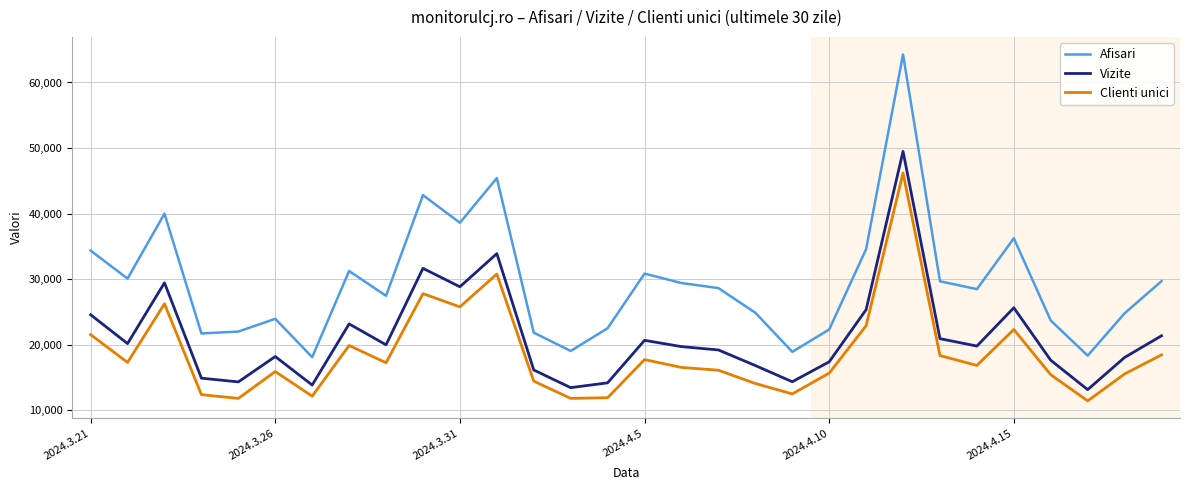

Which series has the widest spread of values?

Afisari